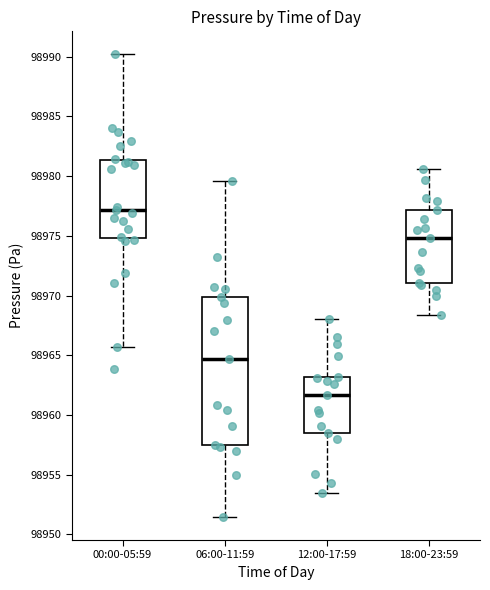

Where does the upper whisker of the box for 00:00-05:59 end on the y-axis? The values are not printed on the chart, so give them approximately, as read against the axis.

98990.0